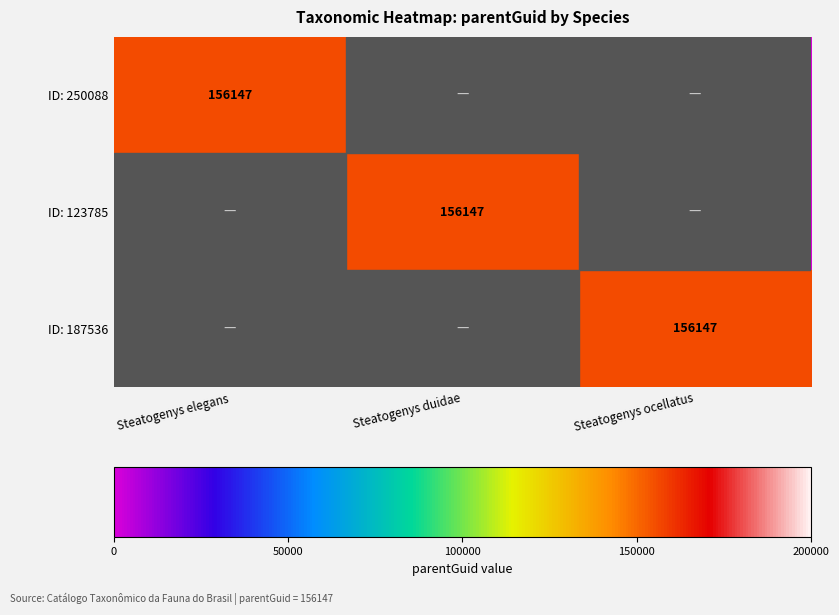

At which category is the sum across all series the highest?

Steatogenys elegans